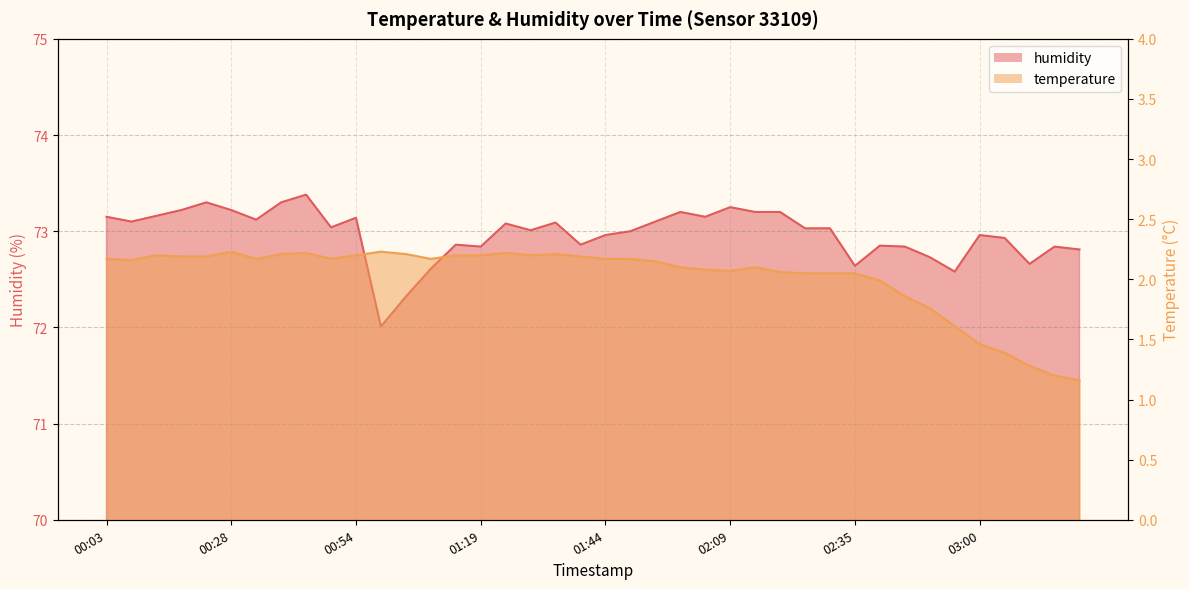

Rank the series by their maximum value, from highest to lowest.

humidity, temperature